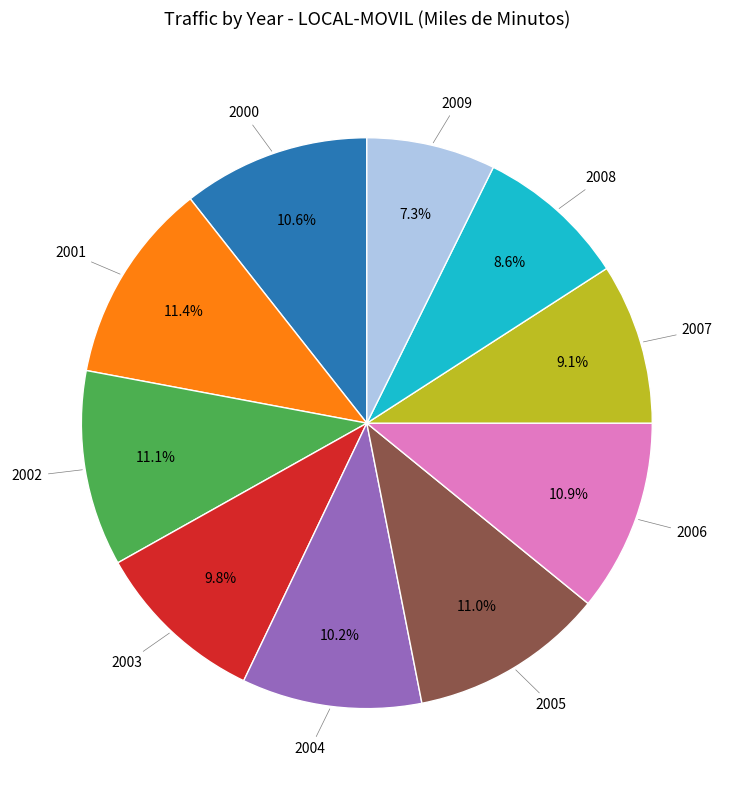

Does any single category account for the majority?

No